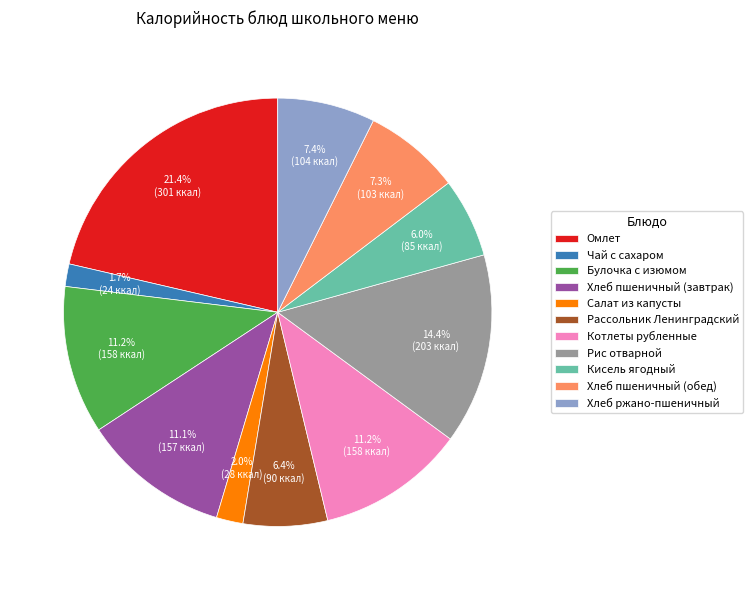

Which has a higher value, Рассольник Ленинградский or Хлеб ржано-пшеничный?

Хлеб ржано-пшеничный